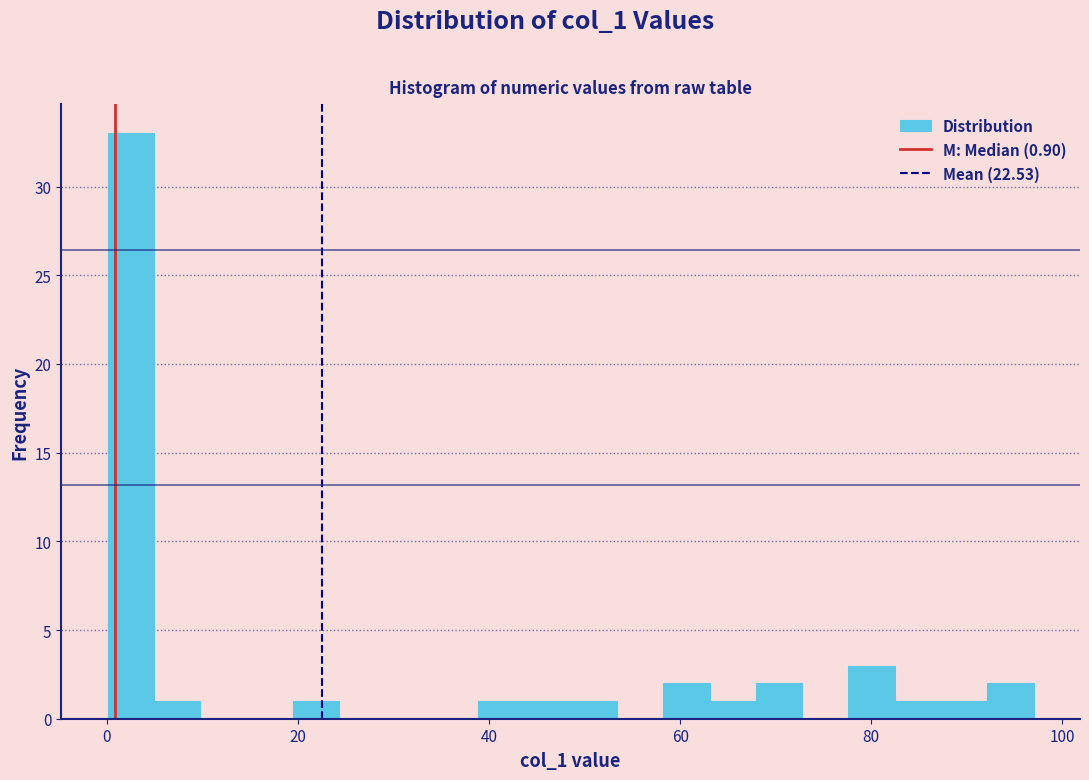

Around what value on the x-axis is the tallest bar? Give the approximate position of its centre, as read against the axis.

2